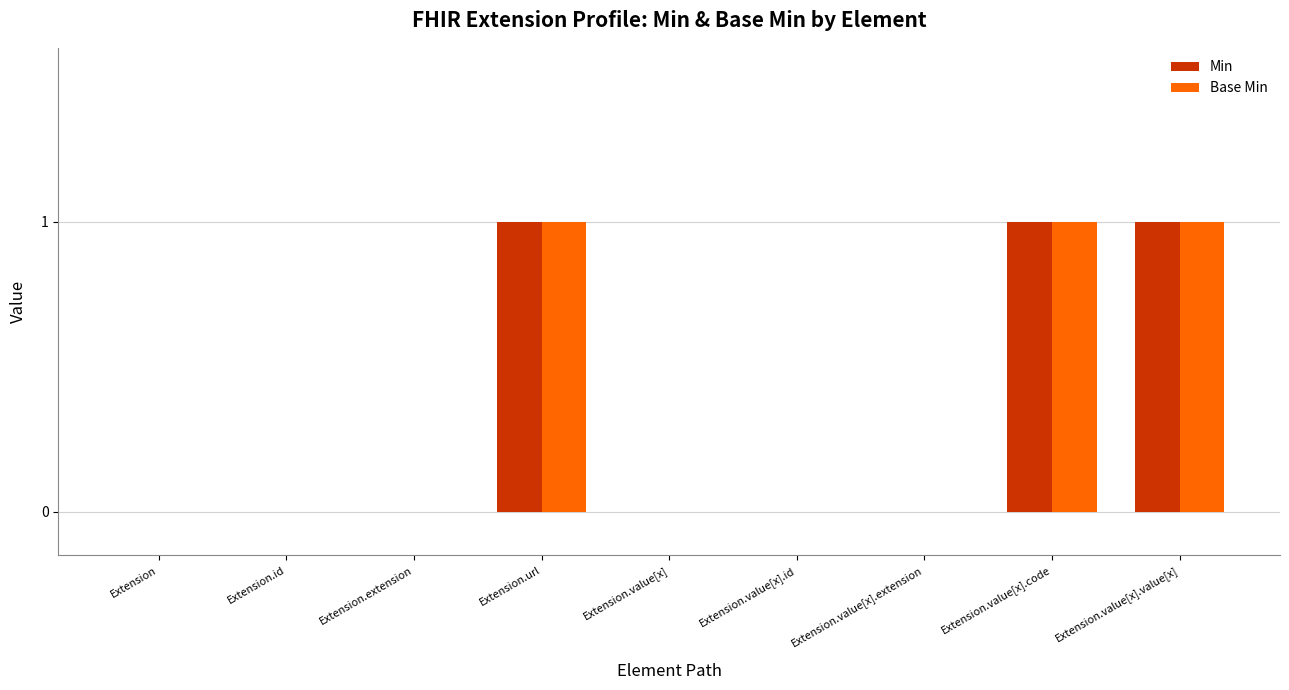

Are the bars horizontal?

No